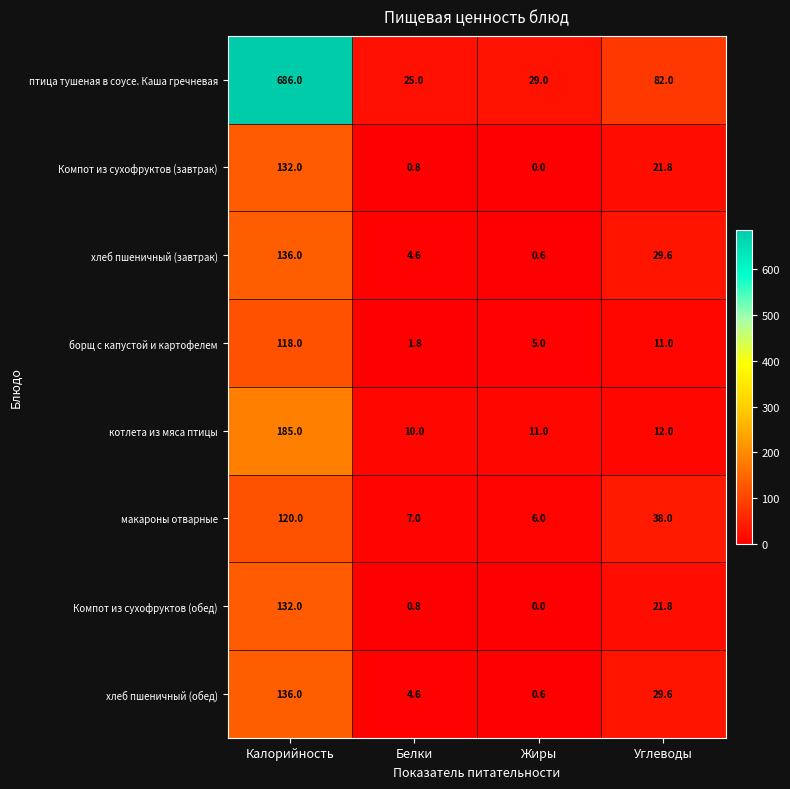

At which category is the sum across all series the highest?

Калорийность